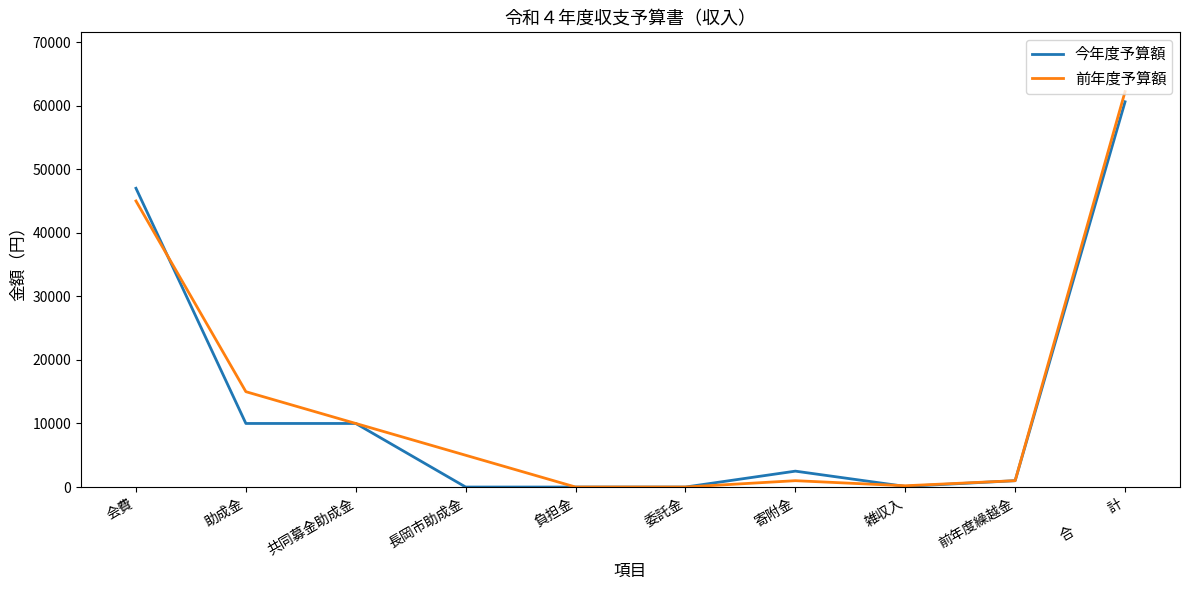

Which series has the widest spread of values?

前年度予算額